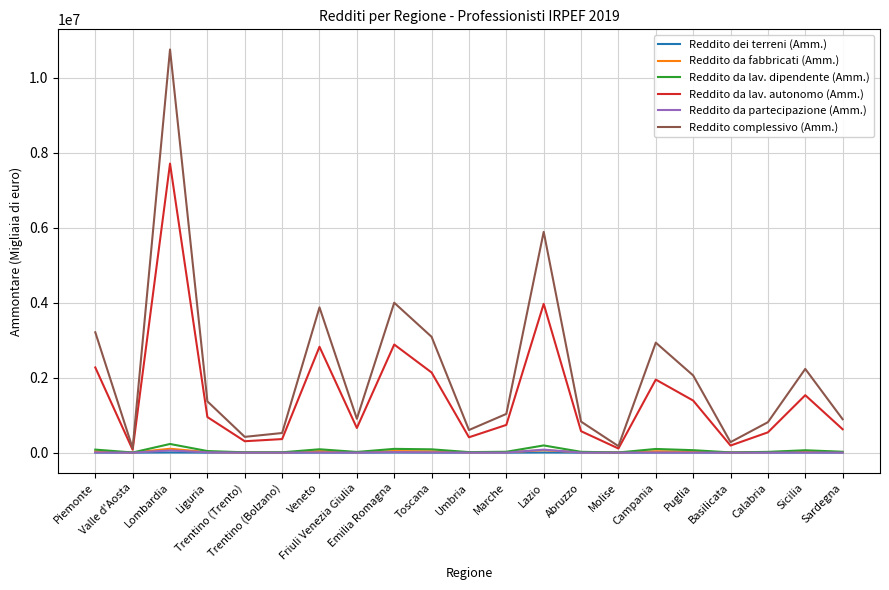

What is the difference between the Reddito complessivo (Amm.) values at Veneto and Sicilia?

1641125